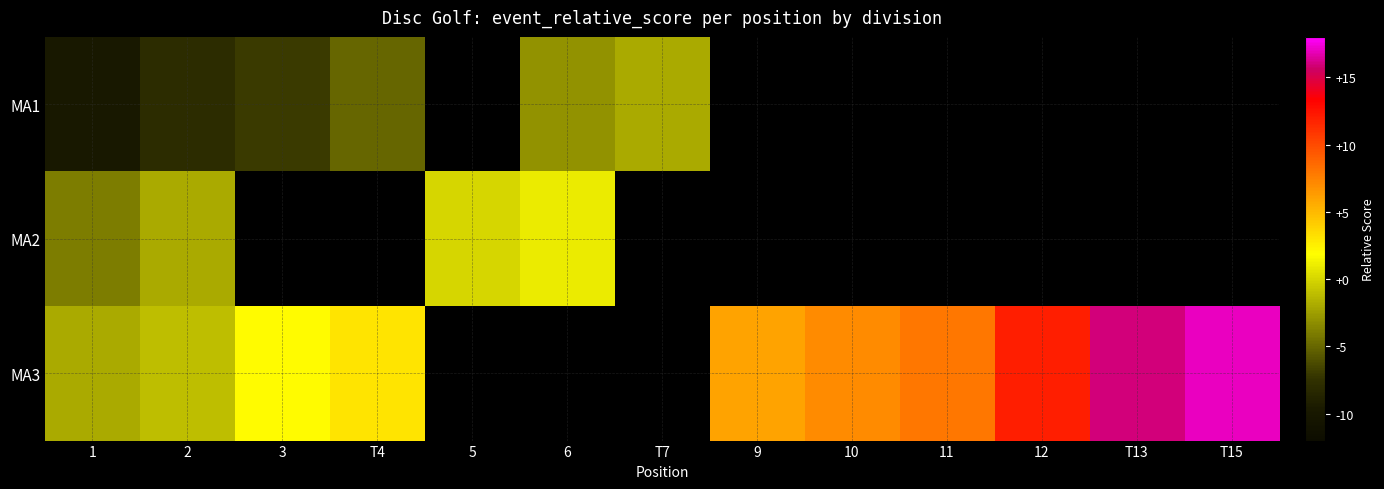

Which category has the highest value in the MA3 series?

T15